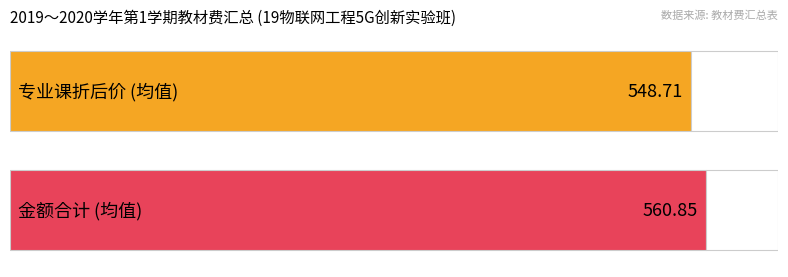

Are the bars horizontal?

Yes